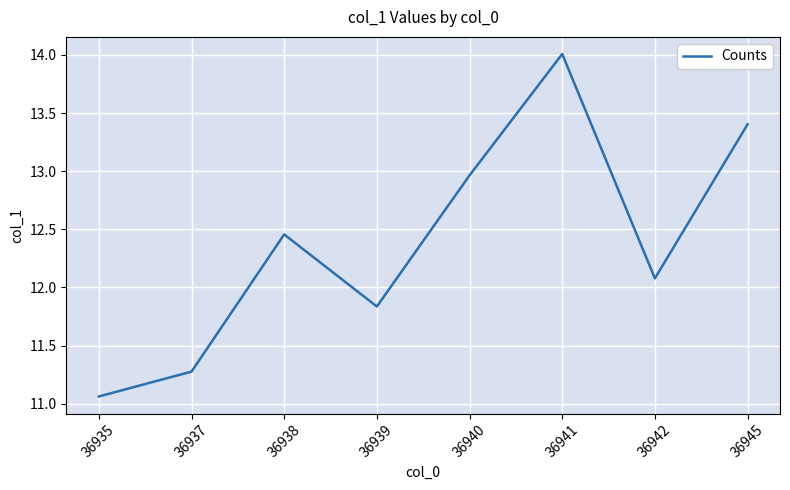

Where is the first local minimum?

36939